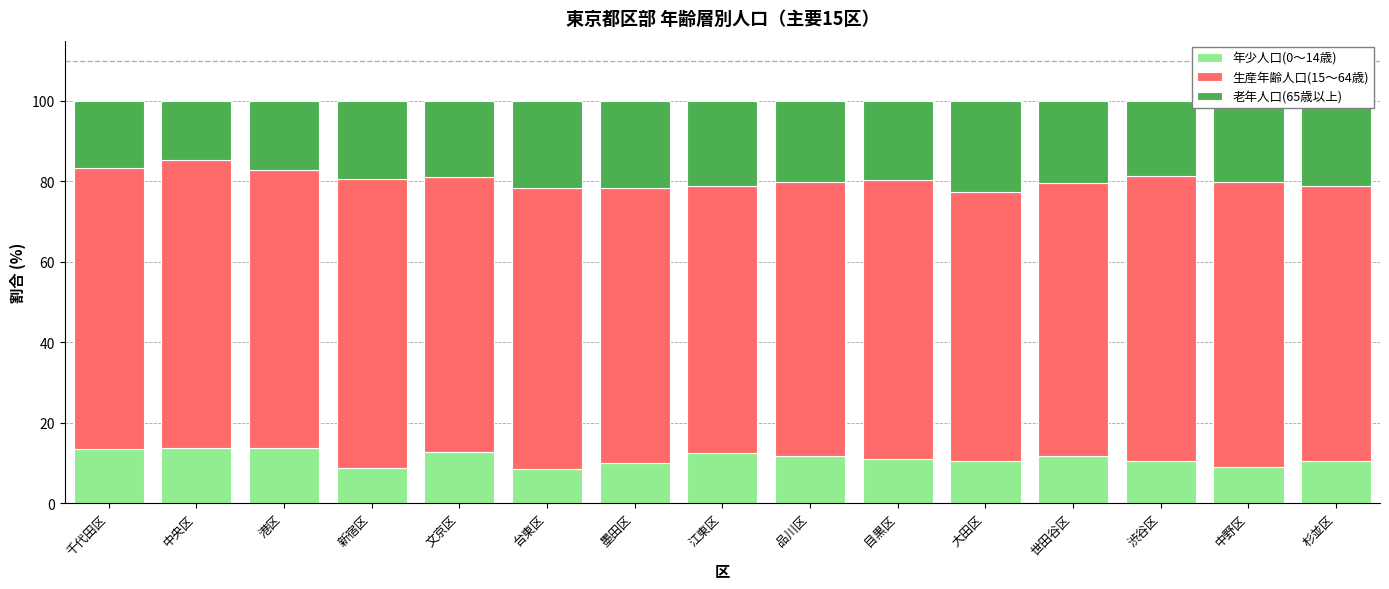

What is the difference between the second highest and second lowest values in the 年少人口(0〜14歳) series?

4.8